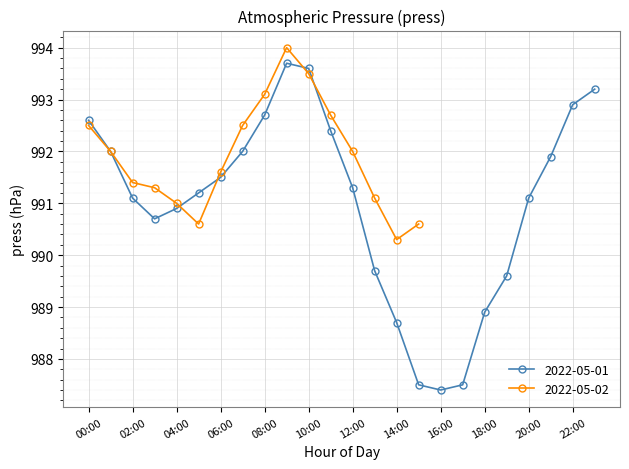

Does the chart display data point markers on the line(s)?

Yes